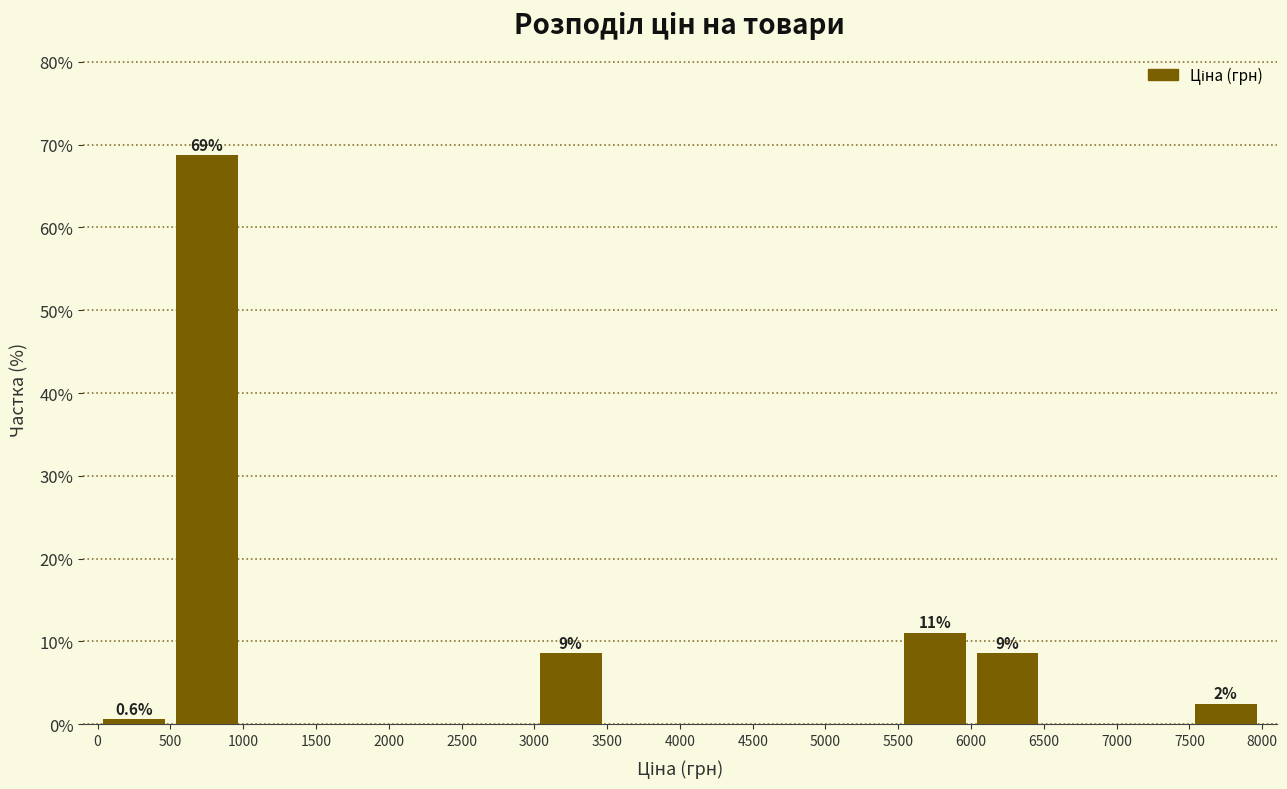

Which range on the x-axis has the tallest bar?

500 to 1000